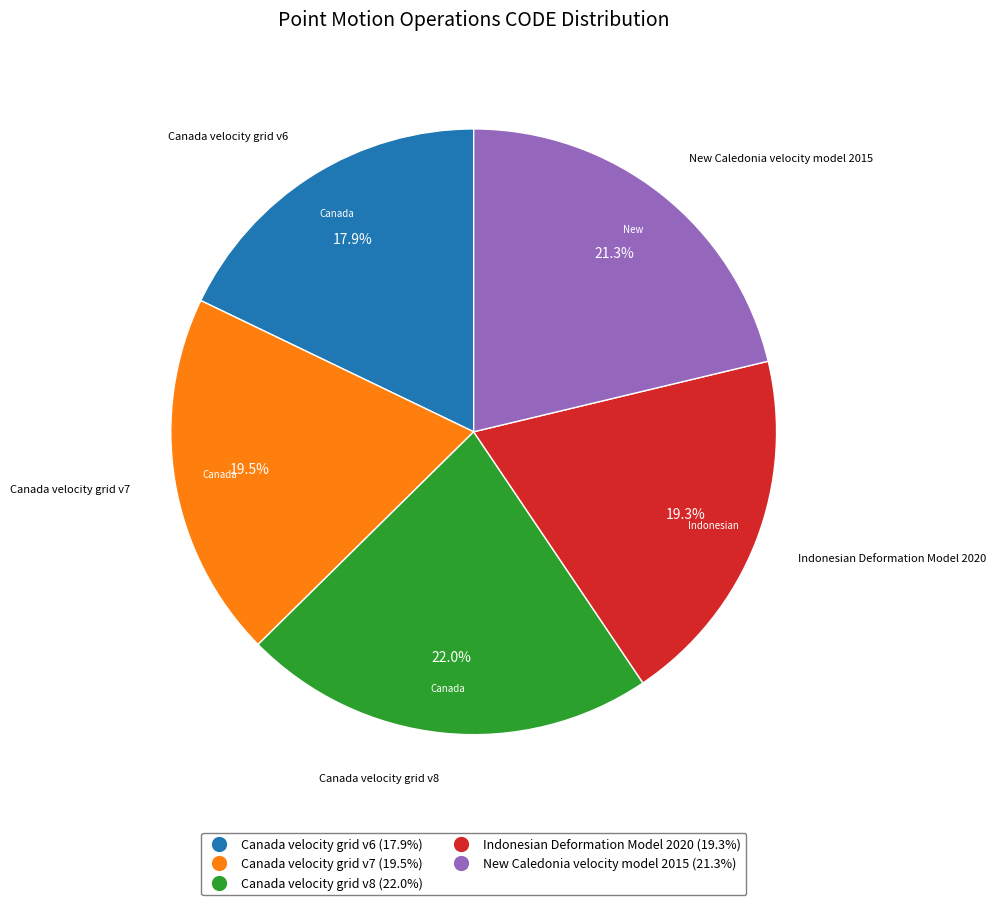

Count the number of slices in the pie.

5